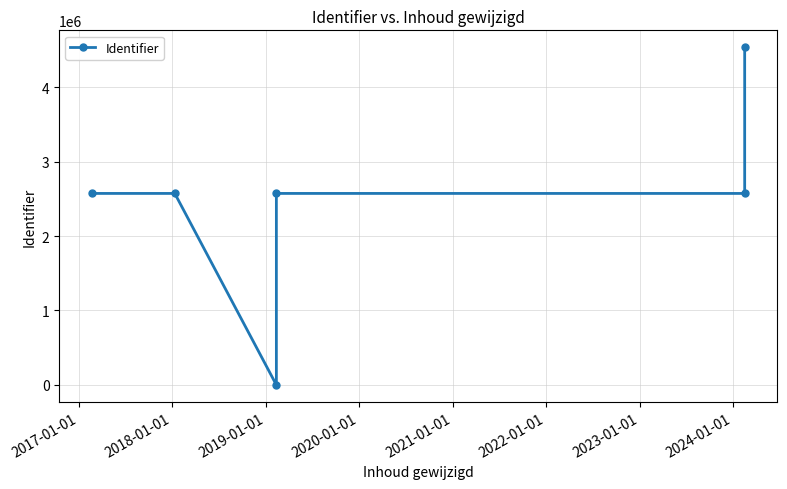

What is the change in value from 2017-01-01 to 2020-01-01?

-124